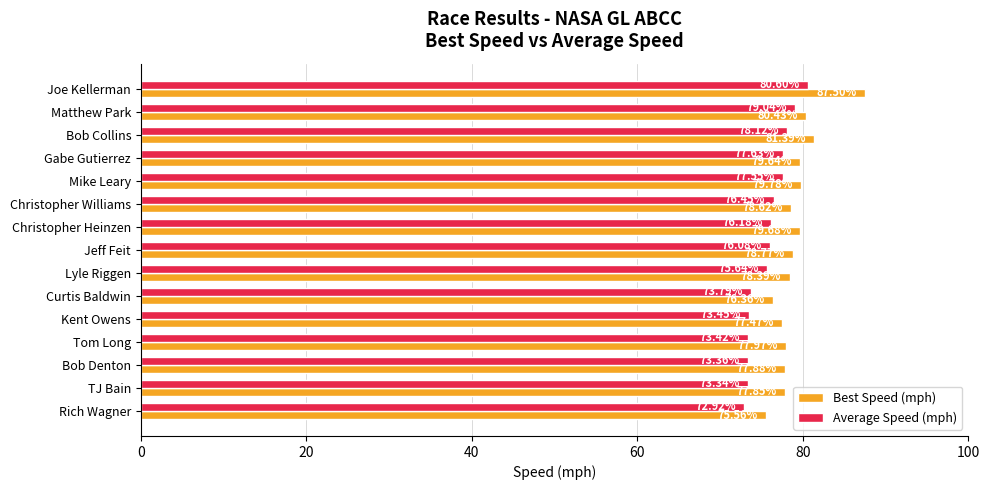

List the series in order of their peak value, highest first.

Best Speed (mph), Average Speed (mph)